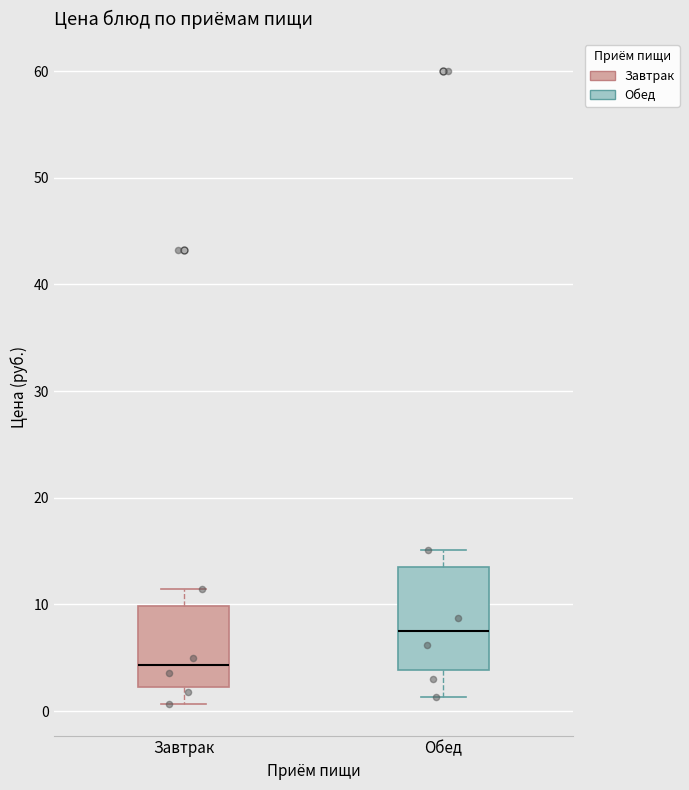

Where does the upper whisker of the box for Завтрак end on the y-axis? The values are not printed on the chart, so give them approximately, as read against the axis.

11